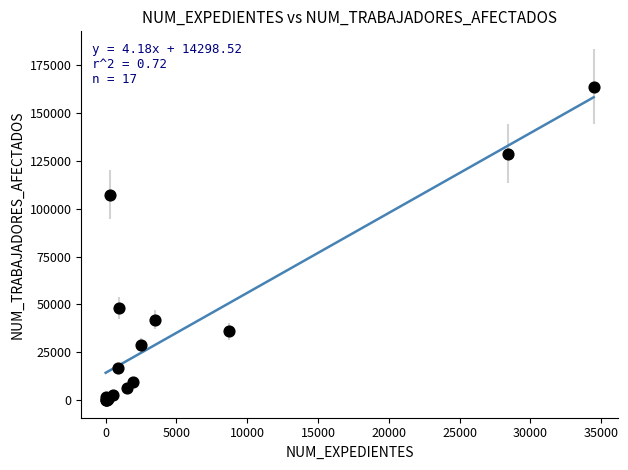

What Y value in the scatter plot is closest to 81913?

107320